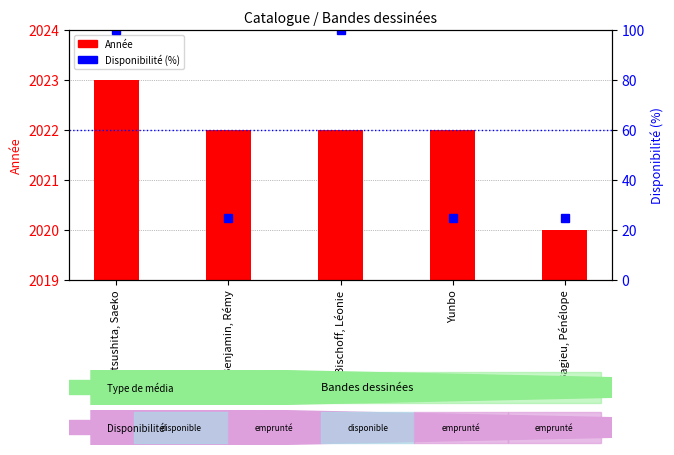

What is the label of the 2nd bar from the right?

Yunbo